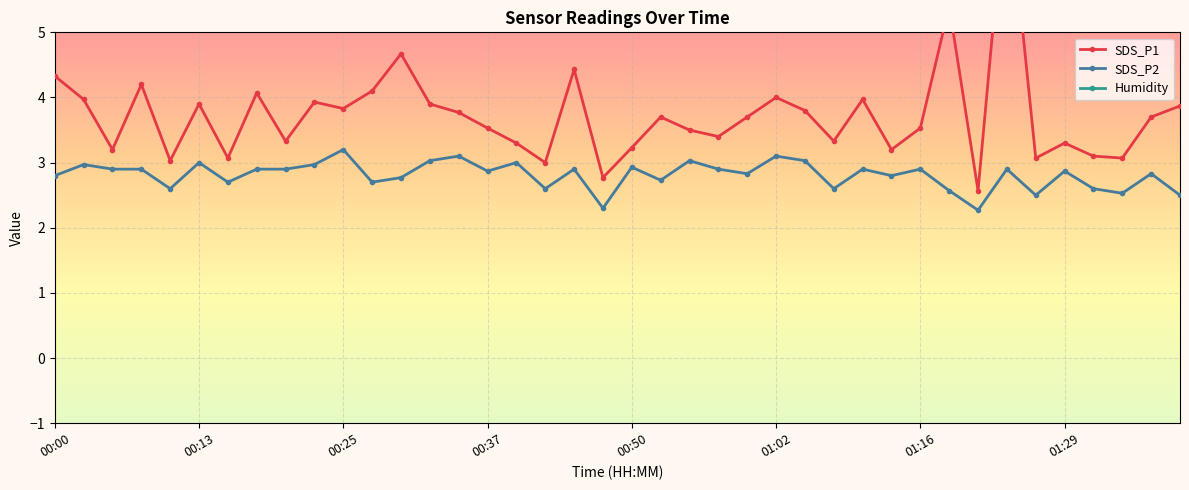

True or false: SDS_P2 has more than 0 interior local peaks.

True